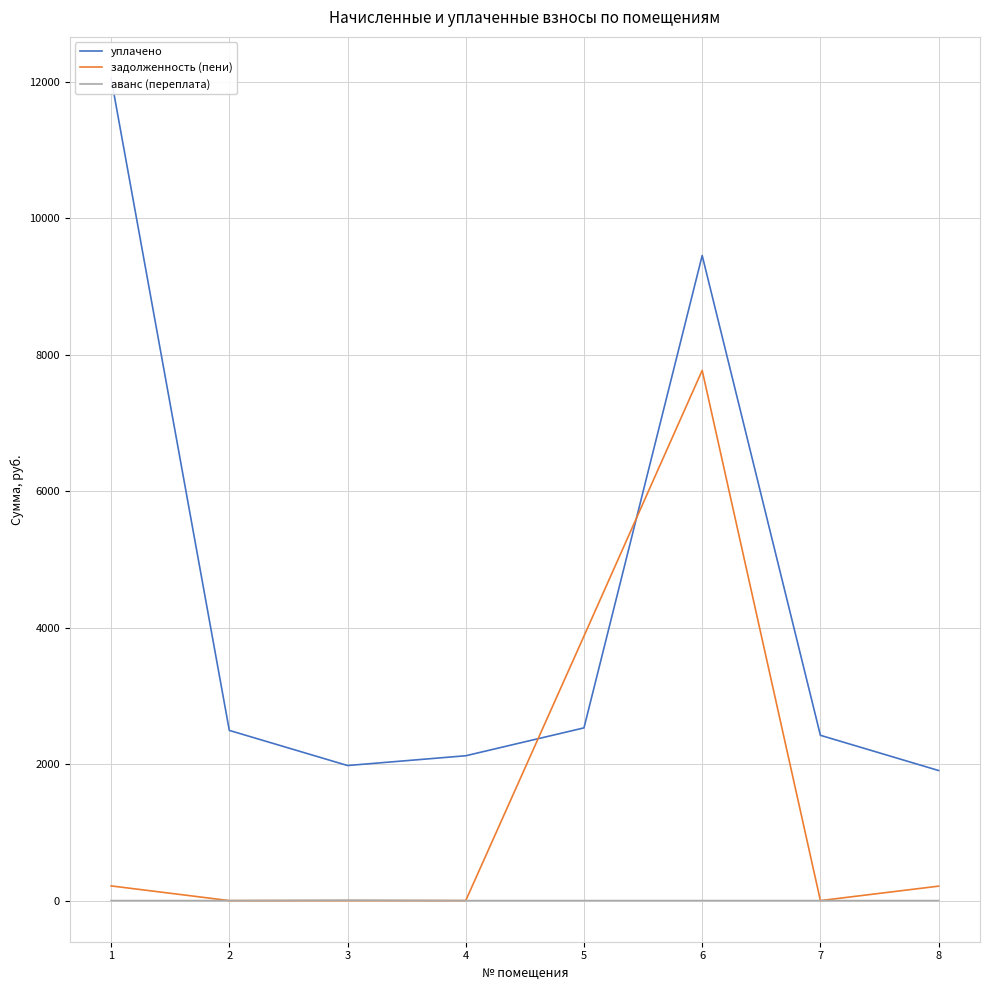

How many interior local peaks does the аванс (переплата) series have?

1